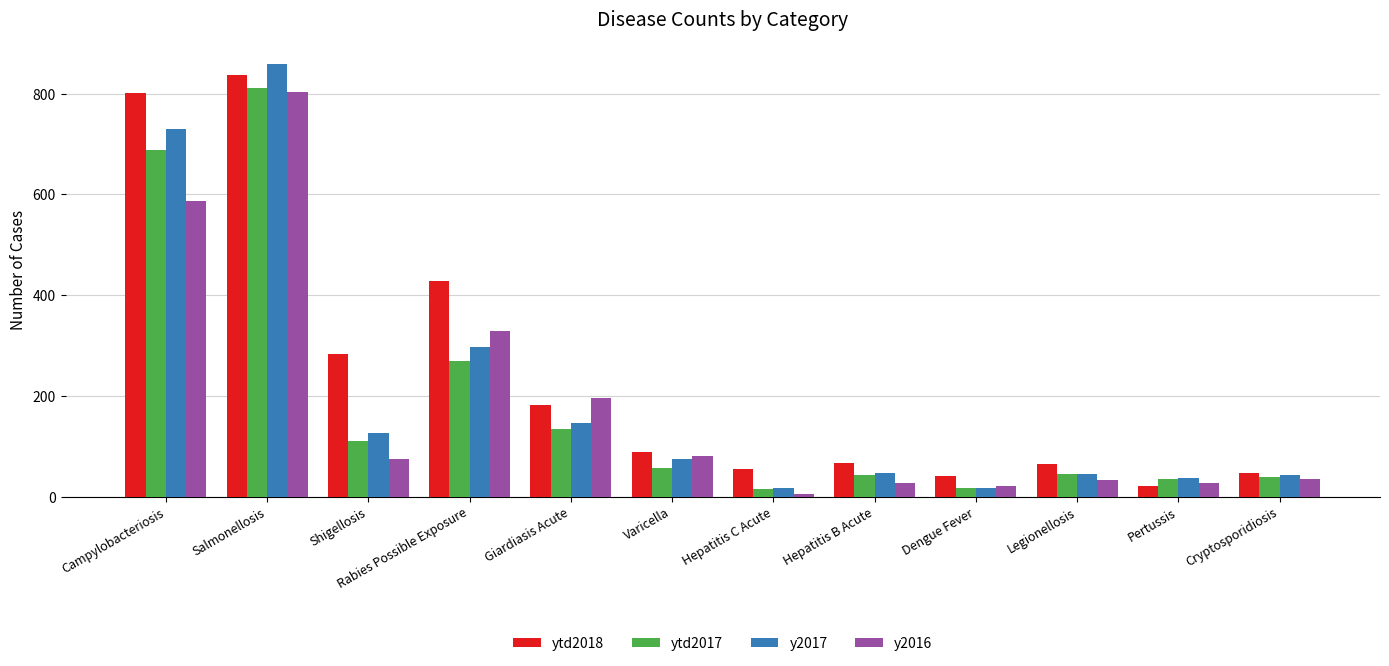

What is the difference between the maximum and second lowest values in the y2017 series?

842